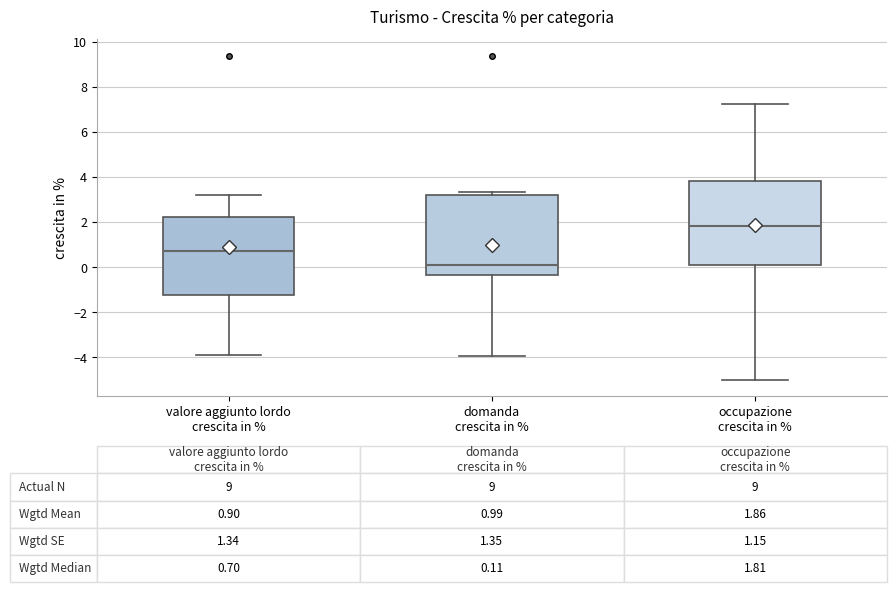

Which box's median line is the lowest?

domanda crescita in %